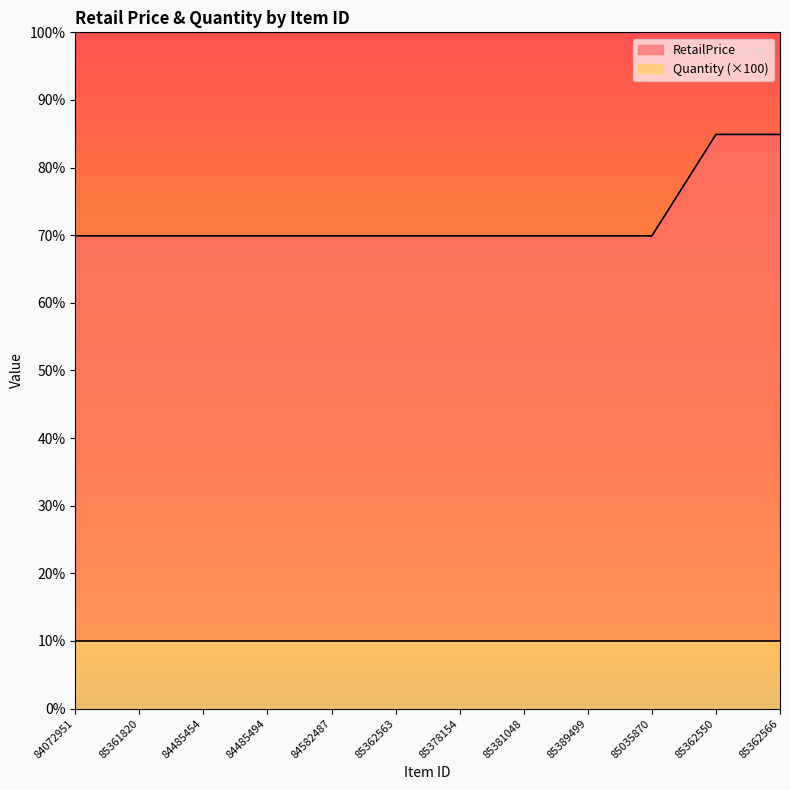

How many categories are shown in the chart?

12